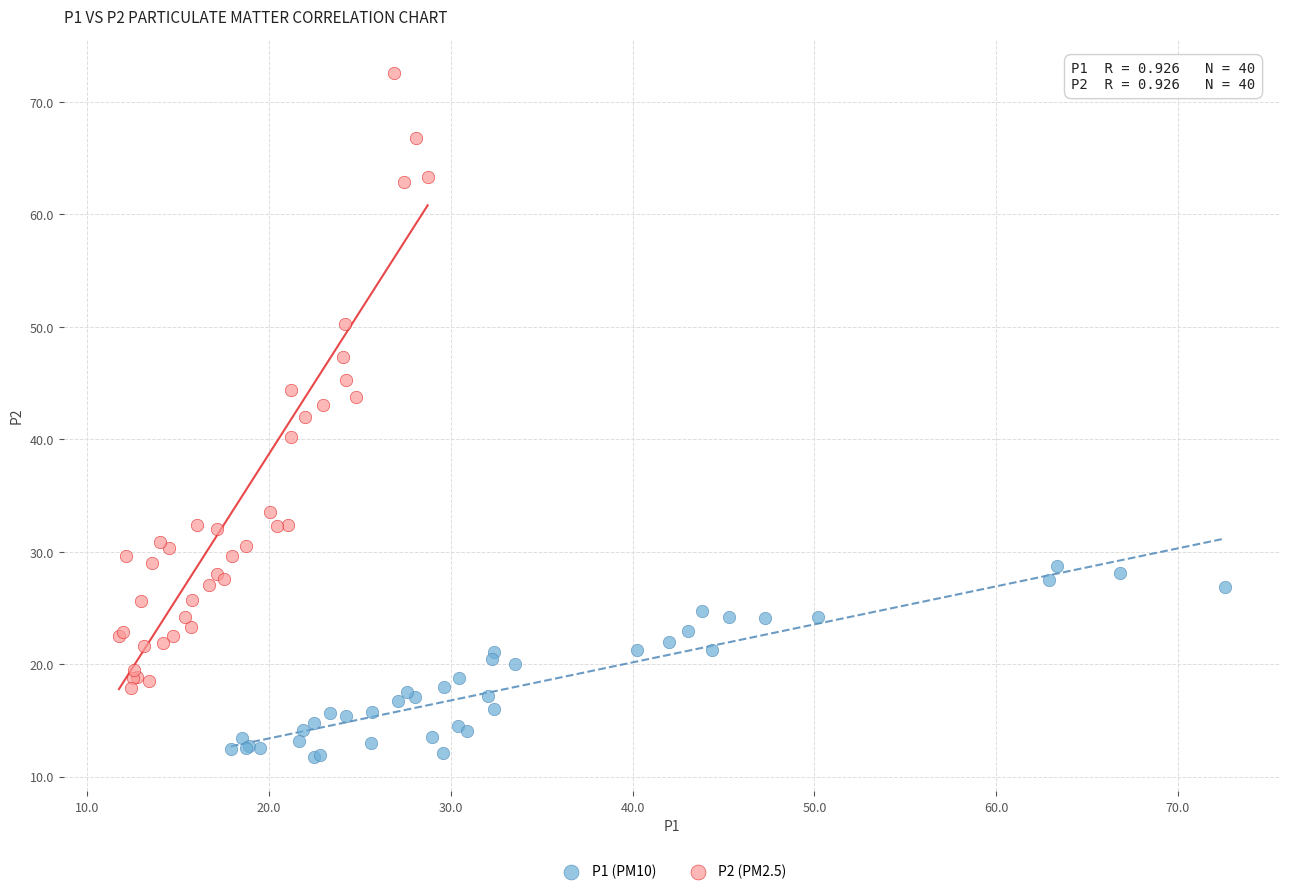

Which series contains the highest Y value?

P2 (PM2.5)